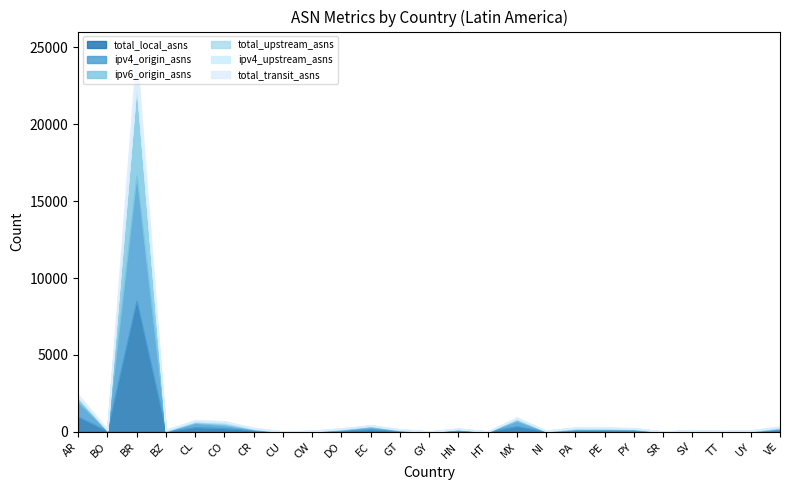

Reading left to right, what are all the values shown in this chart?

total_local_asns: AR=973	BO=44	BR=8499	BZ=24	CL=286	CO=224	CR=79	CU=3	CW=20	DO=66	EC=151	GT=50	GY=5	HN=76	HT=7	MX=353	NI=22	PA=86	PE=87	PY=77	SR=4	SV=37	TT=14	UY=17	VE=110
ipv4_origin_asns: AR=969	BO=43	BR=8139	BZ=24	CL=283	CO=197	CR=75	CU=3	CW=19	DO=59	EC=148	GT=46	GY=5	HN=73	HT=7	MX=346	NI=22	PA=82	PE=85	PY=76	SR=3	SV=37	TT=14	UY=17	VE=106
ipv6_origin_asns: AR=225	BO=14	BR=5871	BZ=13	CL=65	CO=110	CR=35	CU=2	CW=8	DO=46	EC=72	GT=22	GY=3	HN=28	HT=1	MX=109	NI=9	PA=29	PE=31	PY=40	SR=2	SV=6	TT=9	UY=11	VE=42
total_upstream_asns: AR=67	BO=19	BR=165	BZ=29	CL=48	CO=72	CR=28	CU=6	CW=8	DO=21	EC=22	GT=21	GY=4	HN=12	HT=5	MX=42	NI=10	PA=36	PE=34	PY=20	SR=4	SV=12	TT=10	UY=22	VE=34
ipv4_upstream_asns: AR=64	BO=18	BR=151	BZ=29	CL=44	CO=63	CR=26	CU=6	CW=7	DO=20	EC=21	GT=20	GY=4	HN=12	HT=5	MX=42	NI=10	PA=33	PE=25	PY=20	SR=4	SV=12	TT=10	UY=22	VE=32
total_transit_asns: AR=133	BO=8	BR=1963	BZ=4	CL=36	CO=29	CR=17	CU=1	CW=6	DO=17	EC=20	GT=14	GY=2	HN=13	HT=1	MX=56	NI=5	PA=15	PE=18	PY=16	SR=1	SV=10	TT=4	UY=8	VE=21